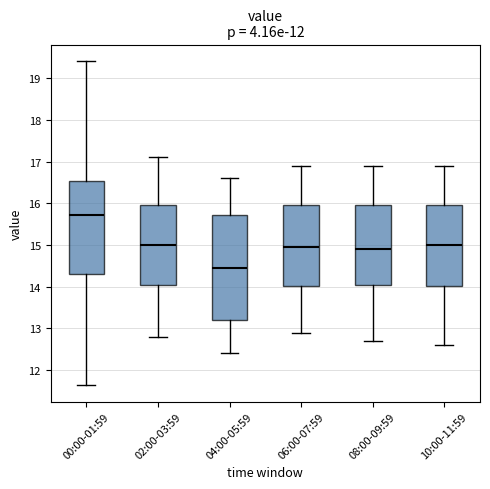

Which box's median line is the lowest?

04:00-05:59